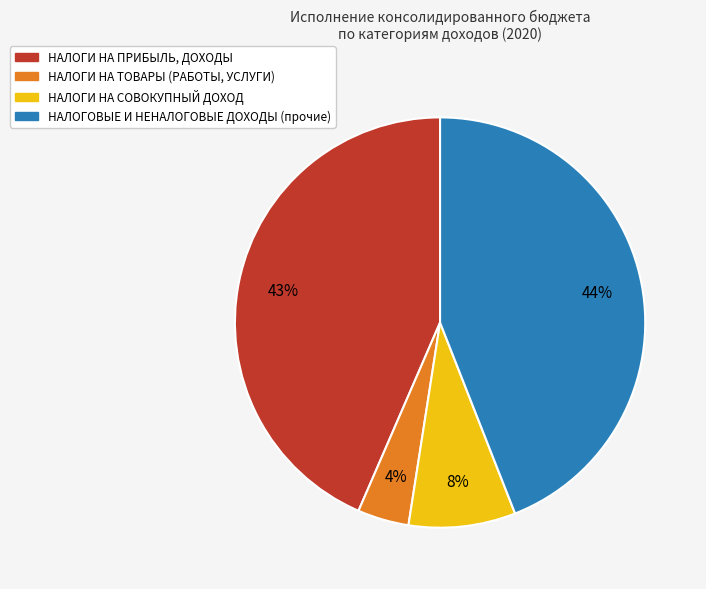

What is the largest slice in the pie chart?

НАЛОГОВЫЕ И НЕНАЛОГОВЫЕ ДОХОДЫ (прочие)